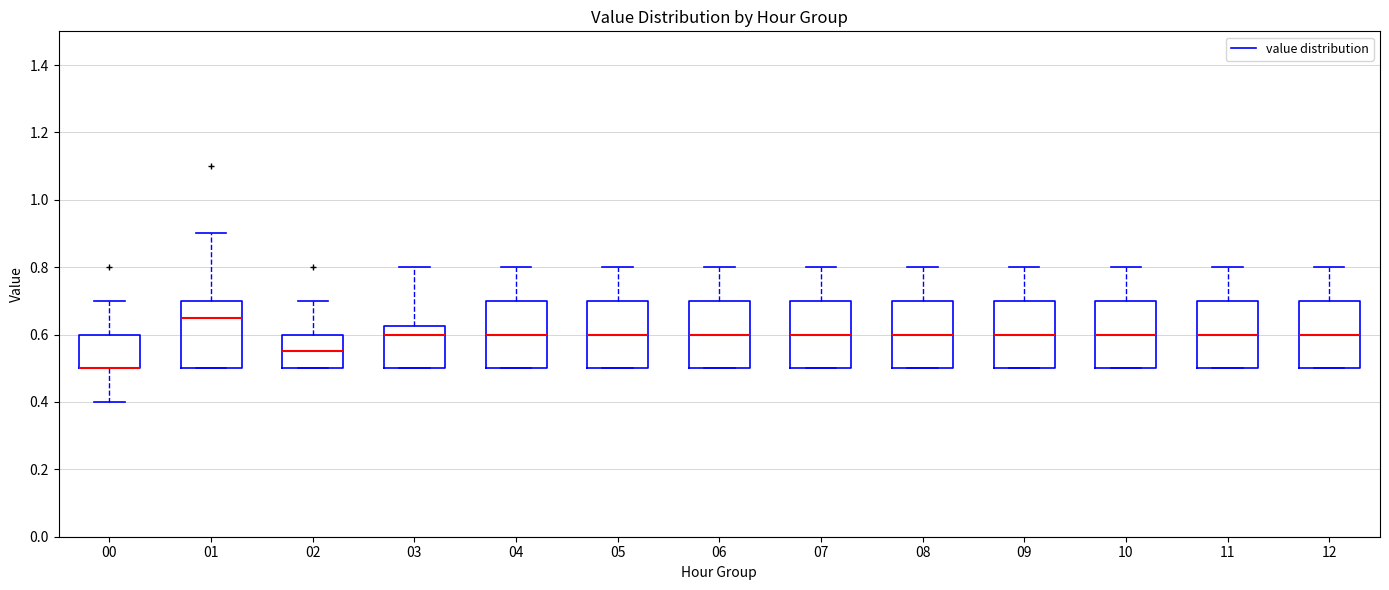

Reading left to right, read every box against the y-axis: the position of its median line, the range the box covers, and the ends of its whiskers. The values are not printed on the chart, so give them approximately, as read against the axis.

00: median 0.50 (drawn on the box's lower edge), box 0.50 to 0.60, whiskers 0.40 to 0.70
01: median 0.66, box 0.50 to 0.70, whiskers 0.50 to 0.90
02: median 0.56, box 0.50 to 0.60, whiskers 0.50 to 0.70
03: median 0.60, box 0.50 to 0.62, whiskers 0.50 to 0.80
04: median 0.60, box 0.50 to 0.70, whiskers 0.50 to 0.80
05: median 0.60, box 0.50 to 0.70, whiskers 0.50 to 0.80
06: median 0.60, box 0.50 to 0.70, whiskers 0.50 to 0.80
07: median 0.60, box 0.50 to 0.70, whiskers 0.50 to 0.80
08: median 0.60, box 0.50 to 0.70, whiskers 0.50 to 0.80
09: median 0.60, box 0.50 to 0.70, whiskers 0.50 to 0.80
10: median 0.60, box 0.50 to 0.70, whiskers 0.50 to 0.80
11: median 0.60, box 0.50 to 0.70, whiskers 0.50 to 0.80
12: median 0.60, box 0.50 to 0.70, whiskers 0.50 to 0.80